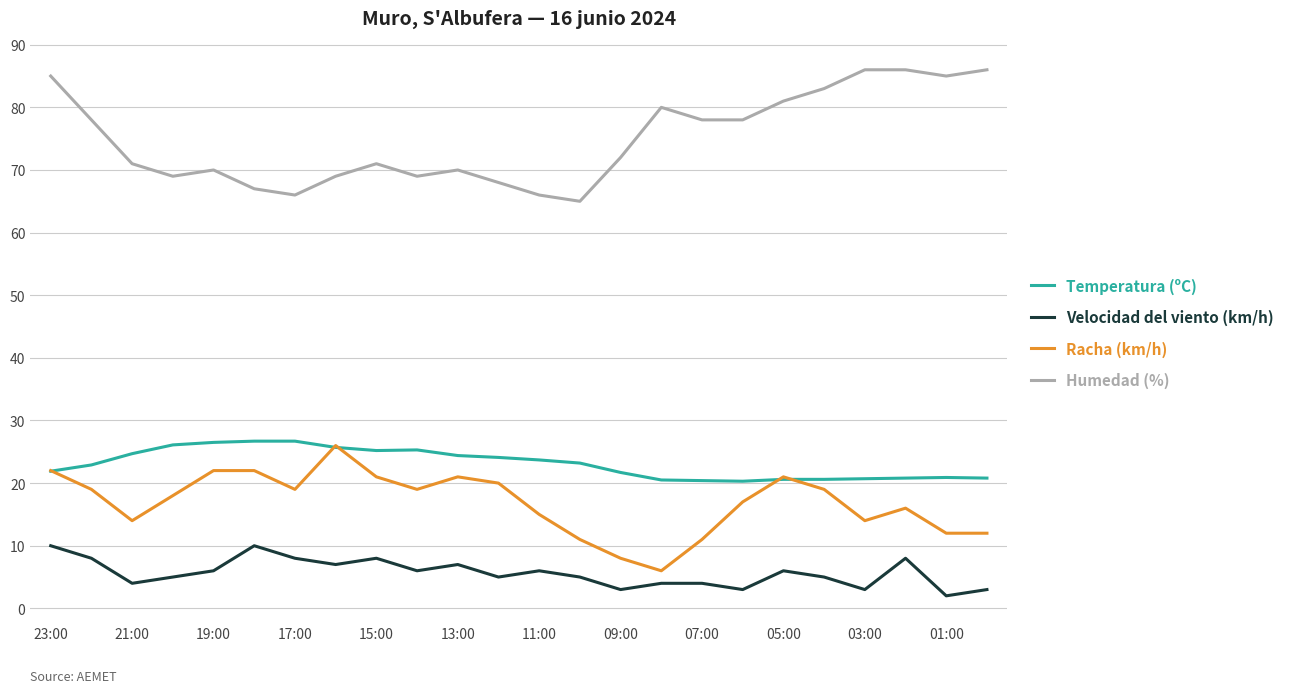

Does the chart display data point markers on the line(s)?

No